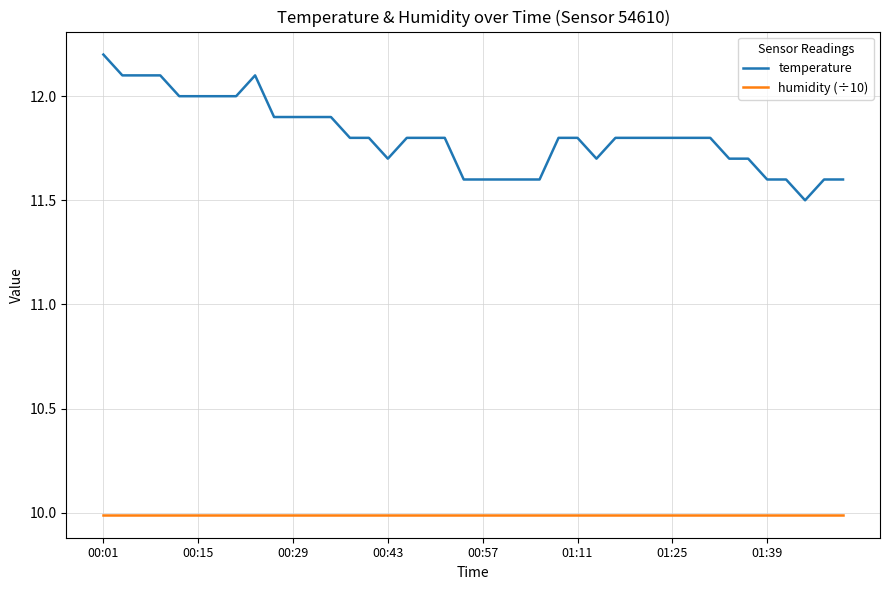

List the series in order of their peak value, lowest first.

humidity (÷10), temperature